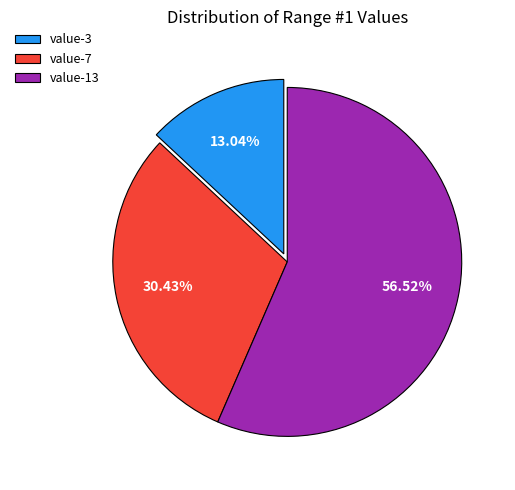

Which category accounts for the majority?

value-13